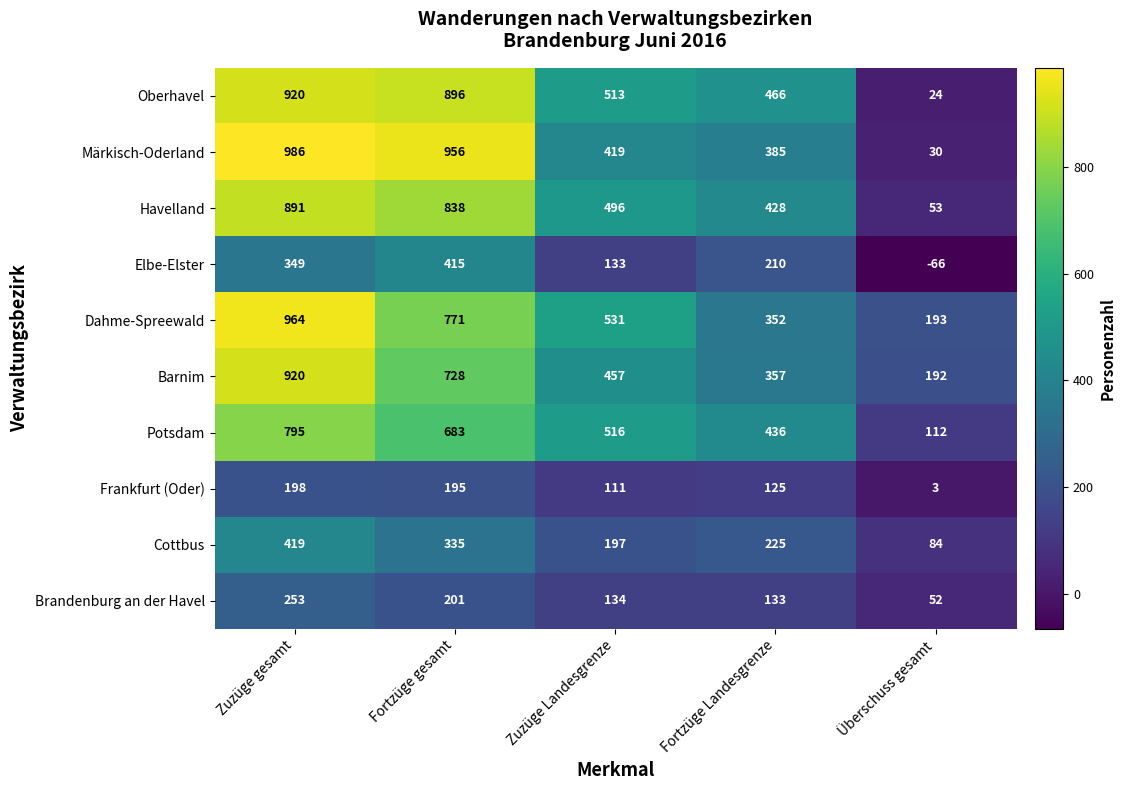

How many Barnim values are between 357 and 728?

3